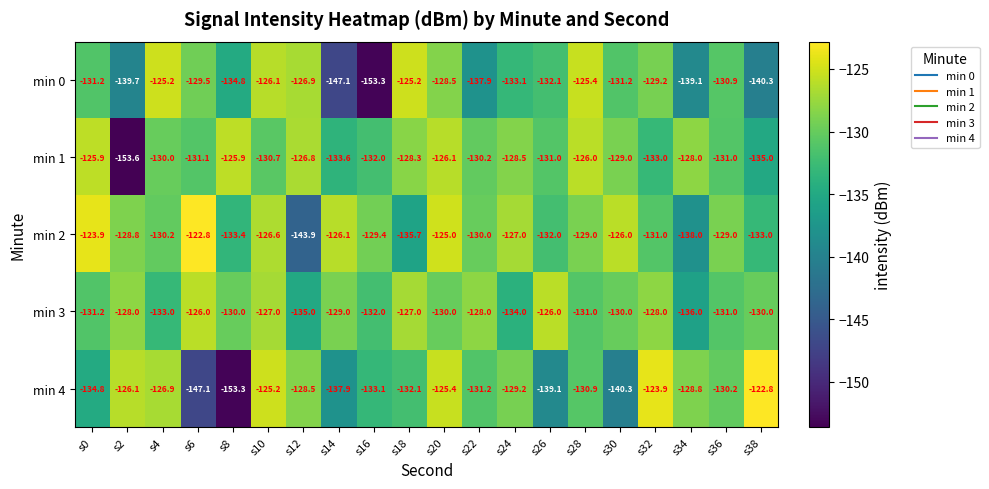

At which label is min 0 closest to -139?

s34